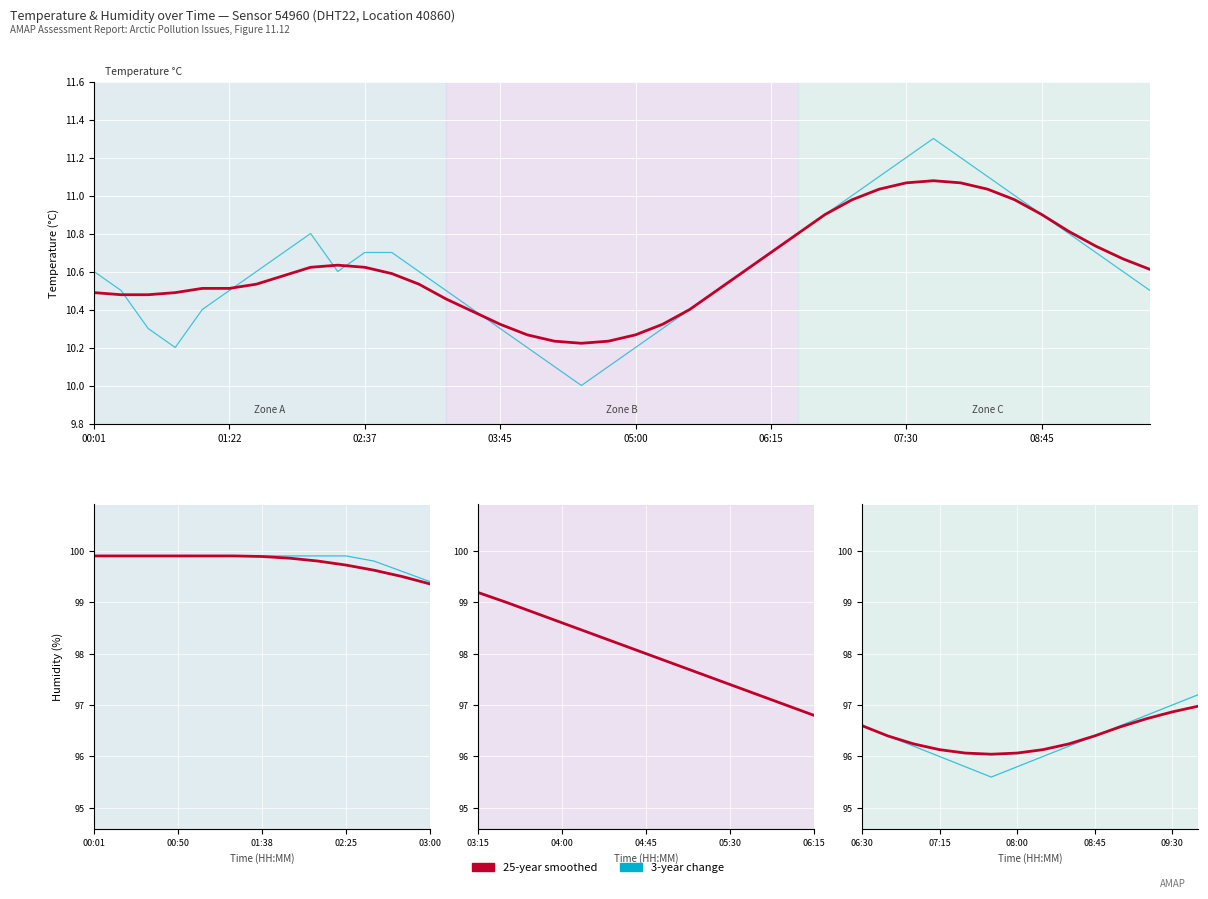

At which category is the sum across all series the highest?

00:01